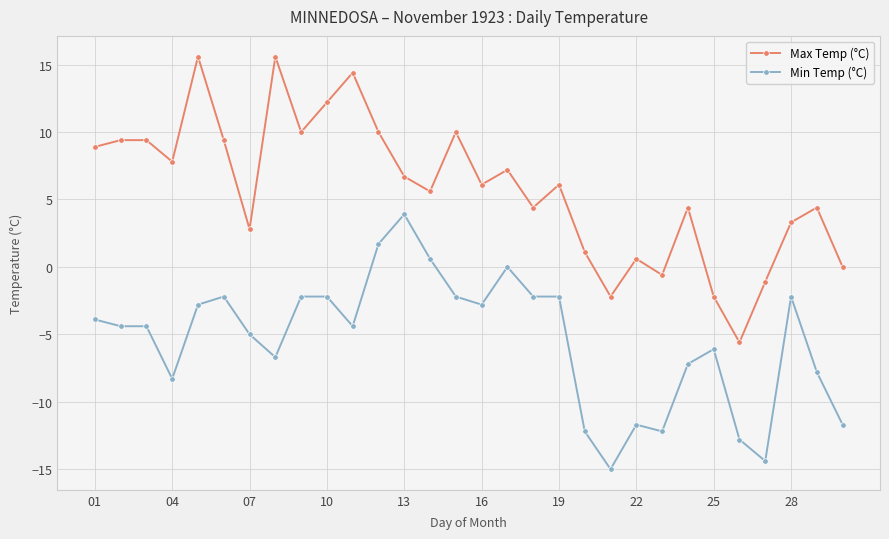

What is the difference between the maximum and minimum values in the Min Temp (°C) series?

18.9